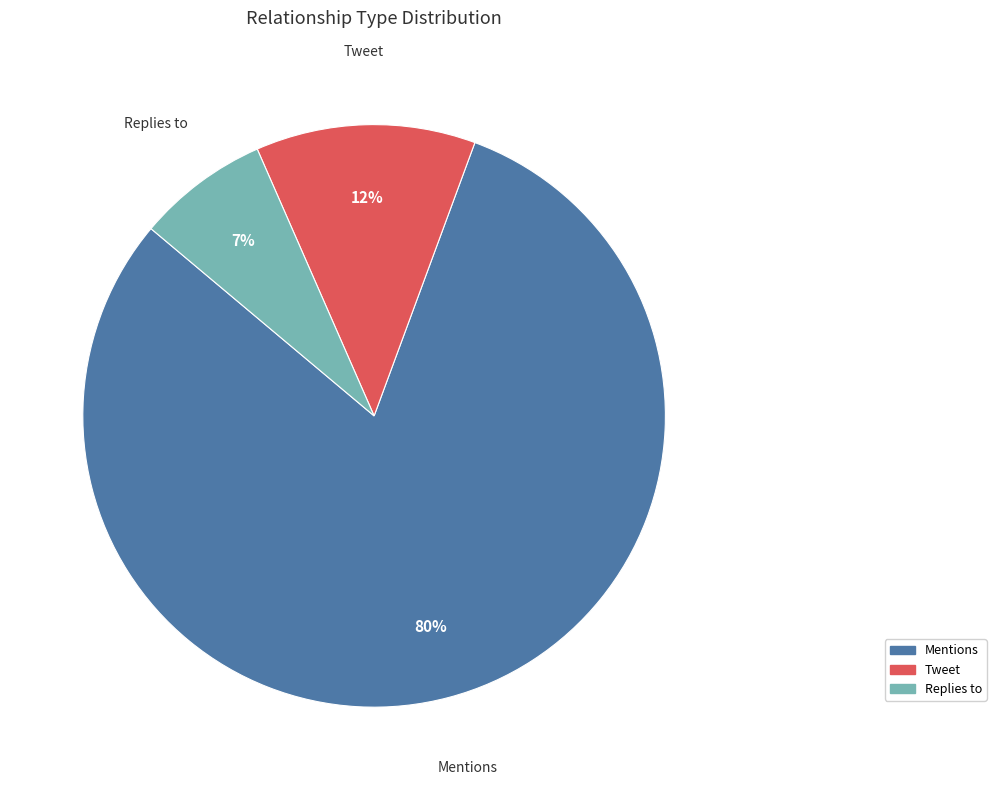

To the nearest percent, what portion does Replies to represent?

7%